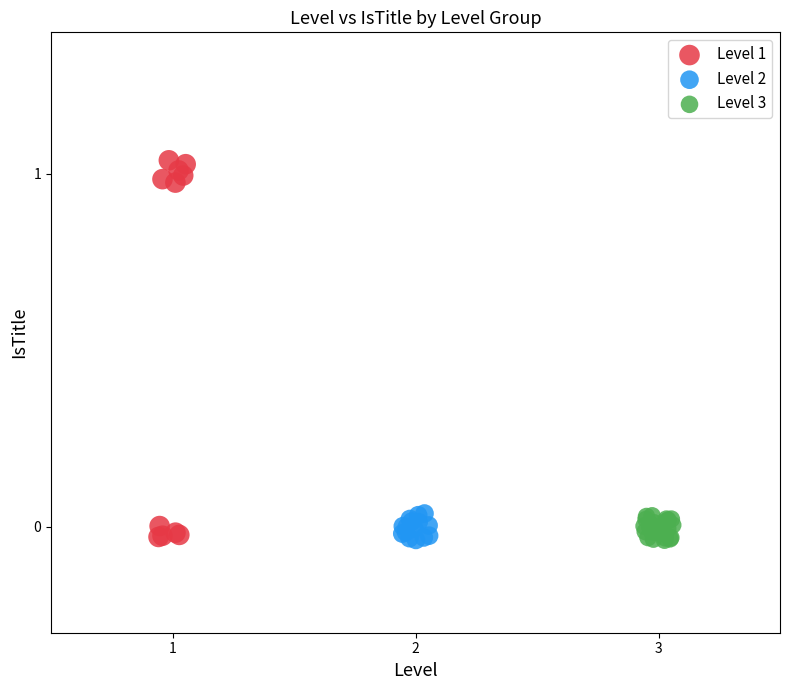

Which series has the widest spread of Y values?

Level 1